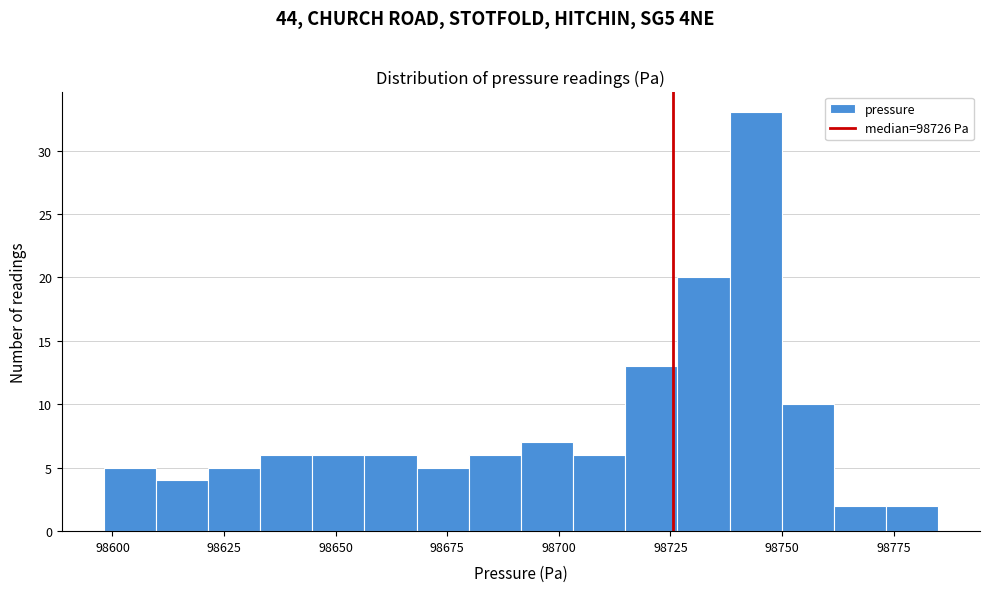

Read against the x-axis, roughly where is the centre of the tallest bar?

98745